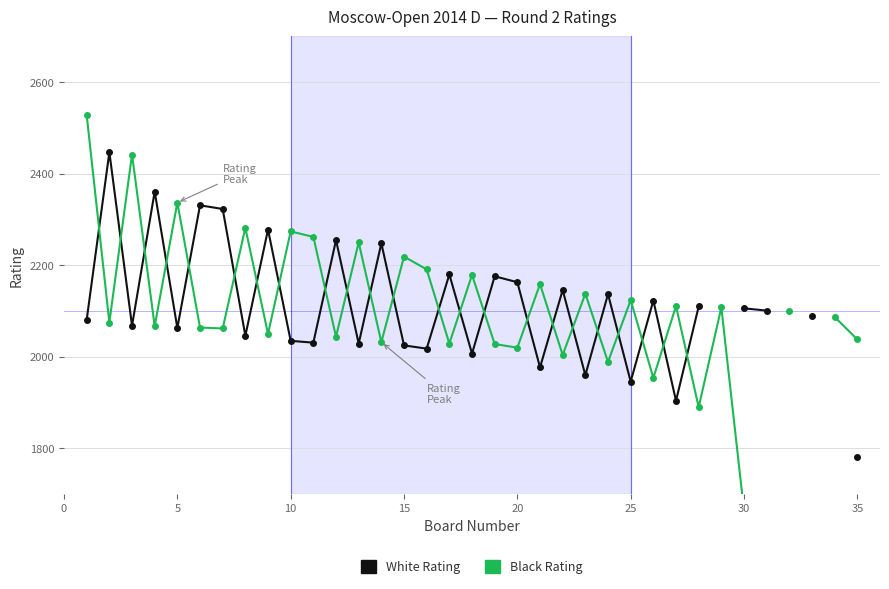

Rank the series by their maximum value, from lowest to highest.

White Rating, Black Rating